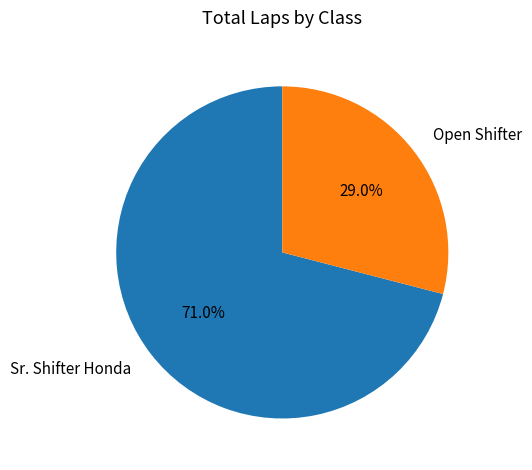

Which slice is the smallest?

Open Shifter